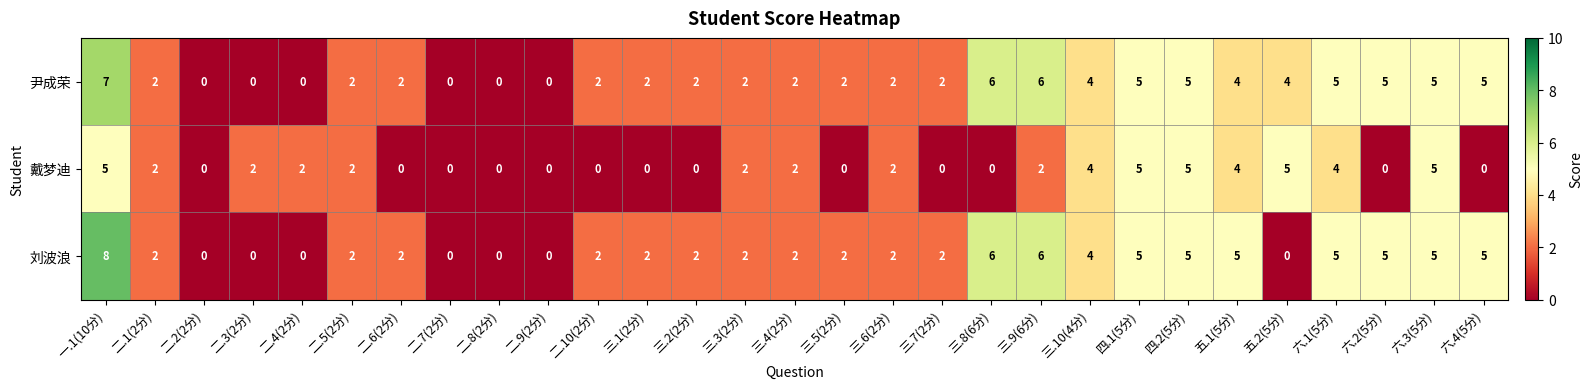

Which series has the widest spread of values?

刘波浪